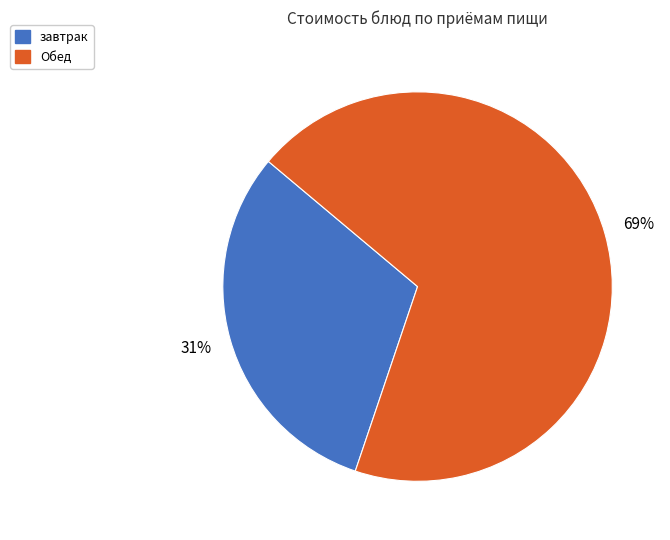

How many slices are in this pie chart?

2